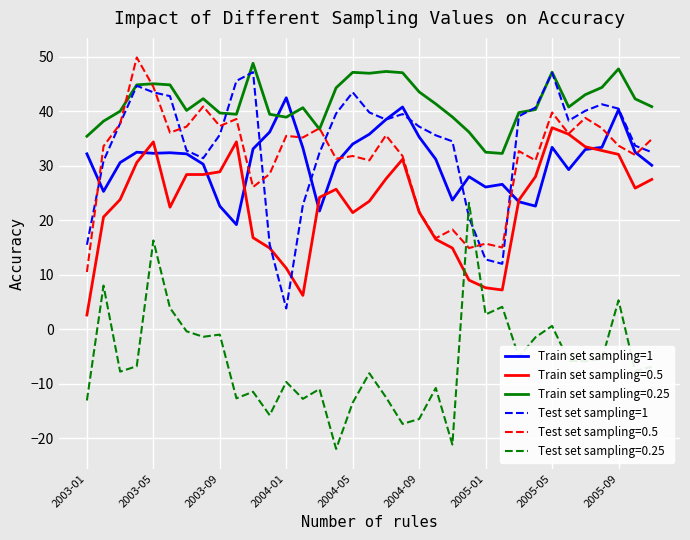

What is the greatest value displayed?

49.9